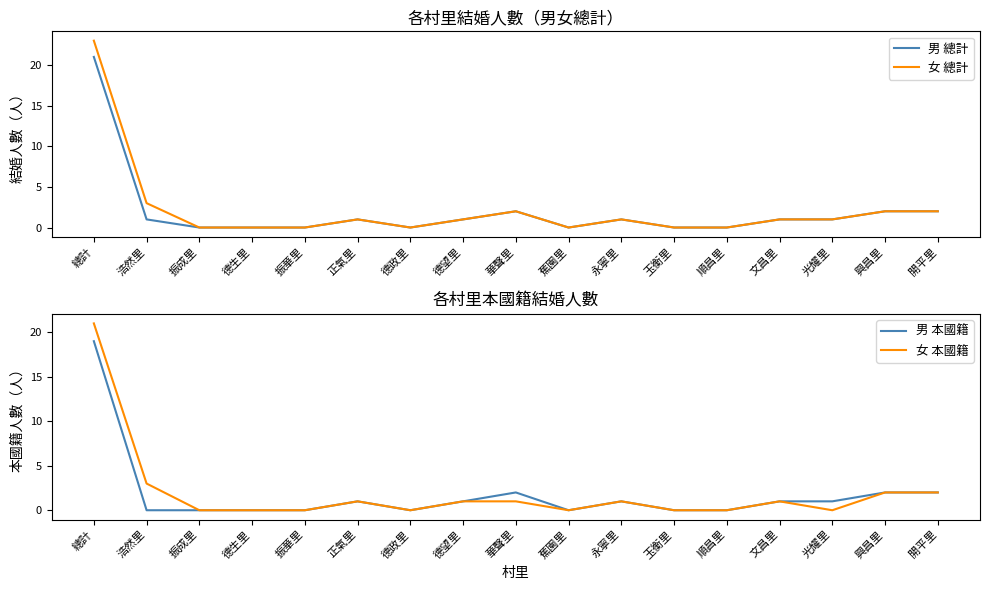

True or false: 男 本國籍 and 男 總計 cross at least once.

False